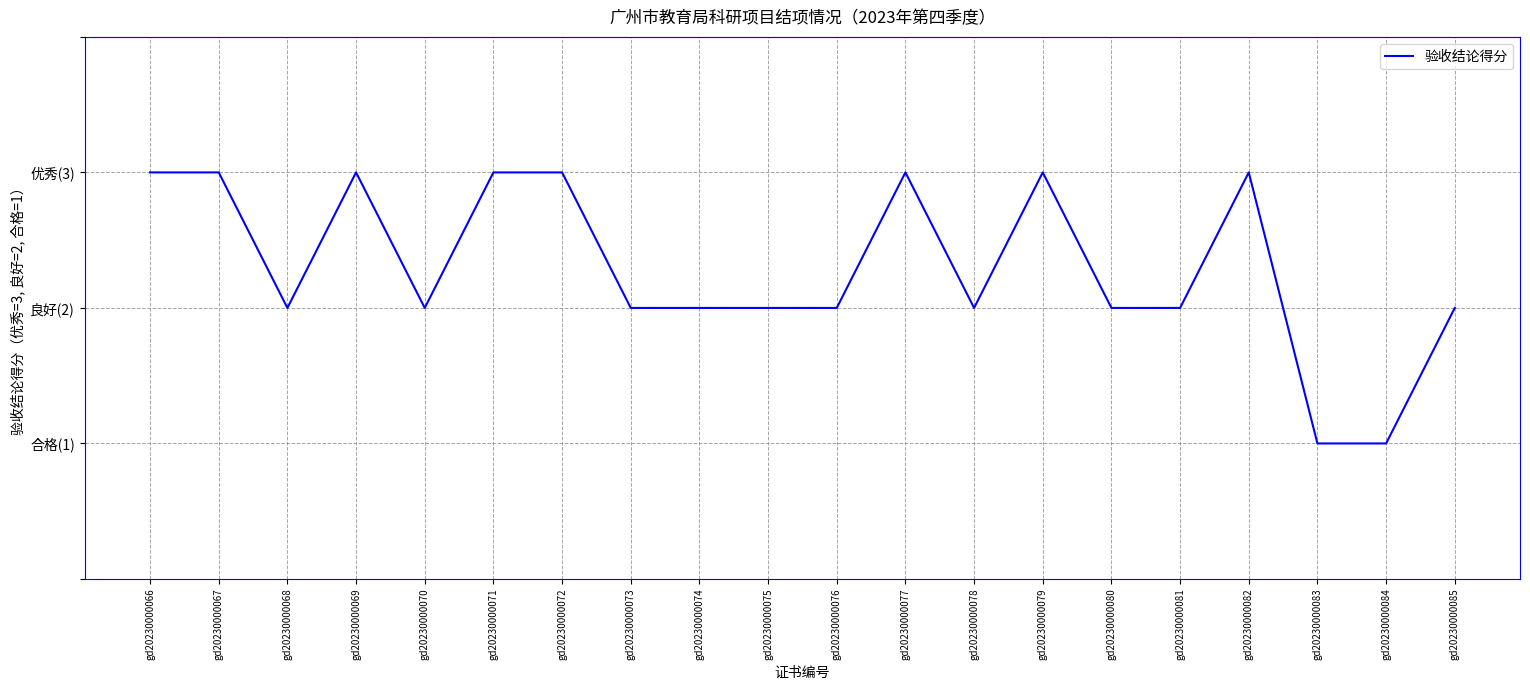

Is this an area chart (filled region under the line)?

No